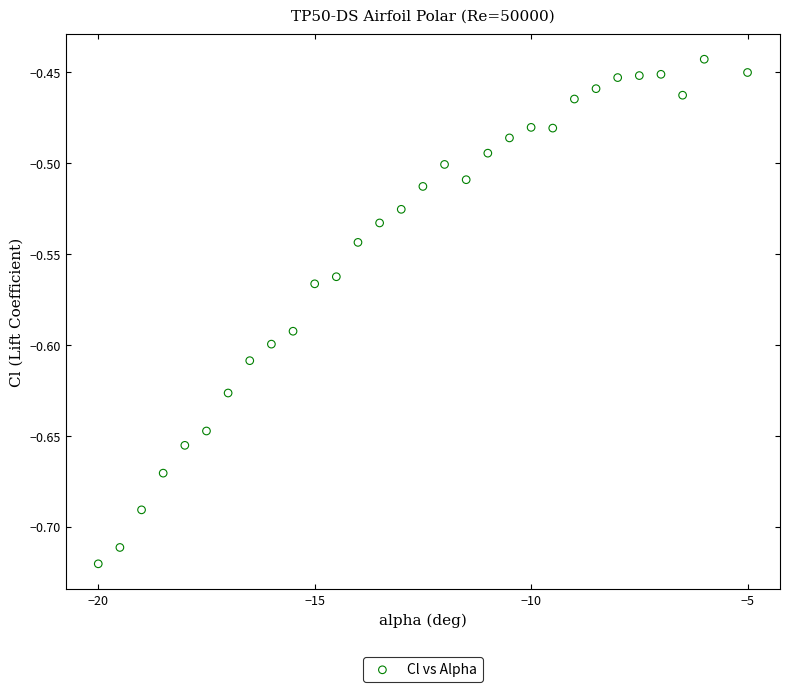

What is the range of X values (max minus min)?

15.0